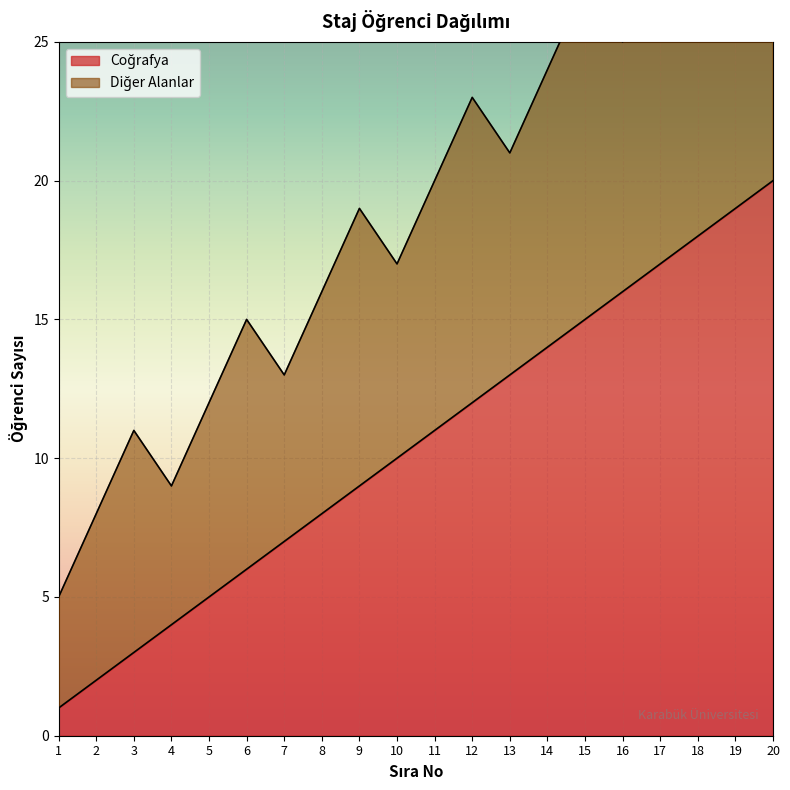

At which category does the chart reach its peak across all series?

20